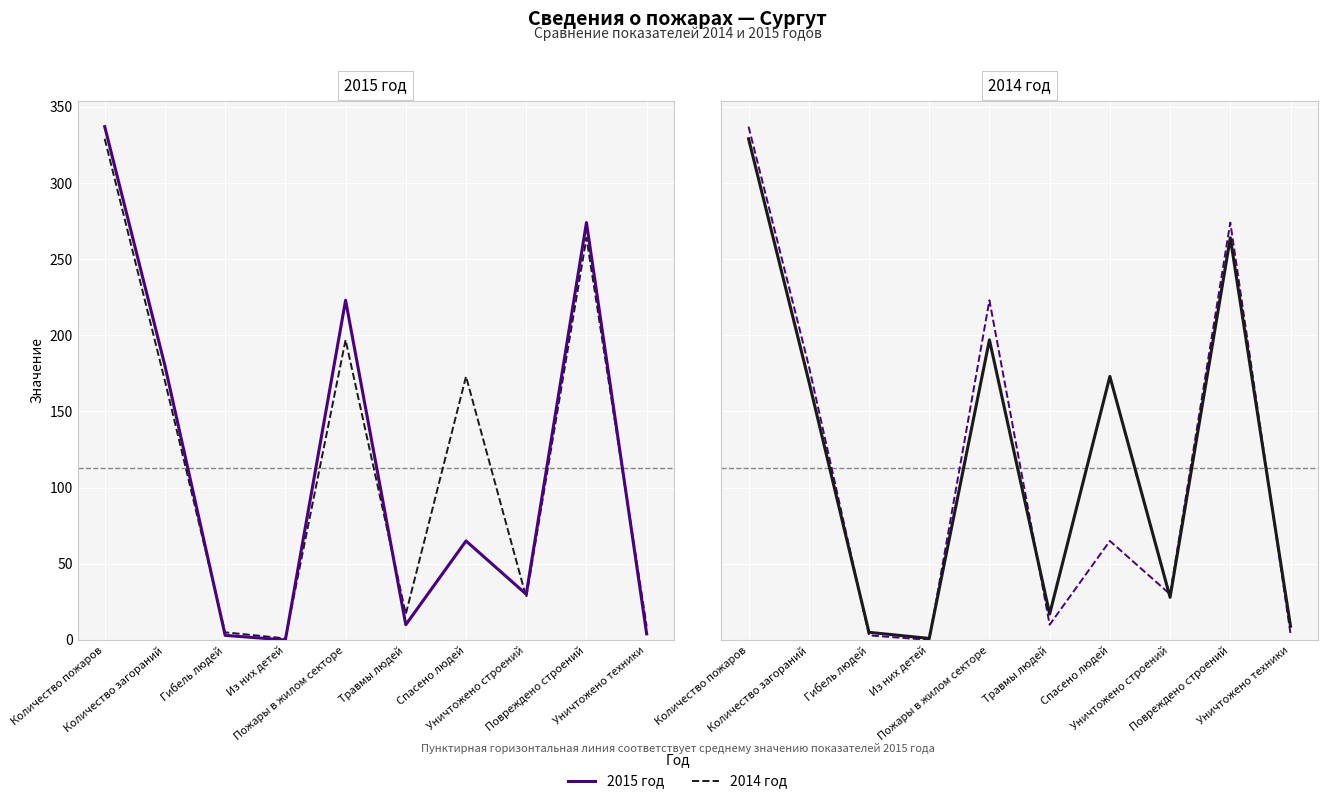

What is the spread (max minus min) of values at Уничтожено техники?

5